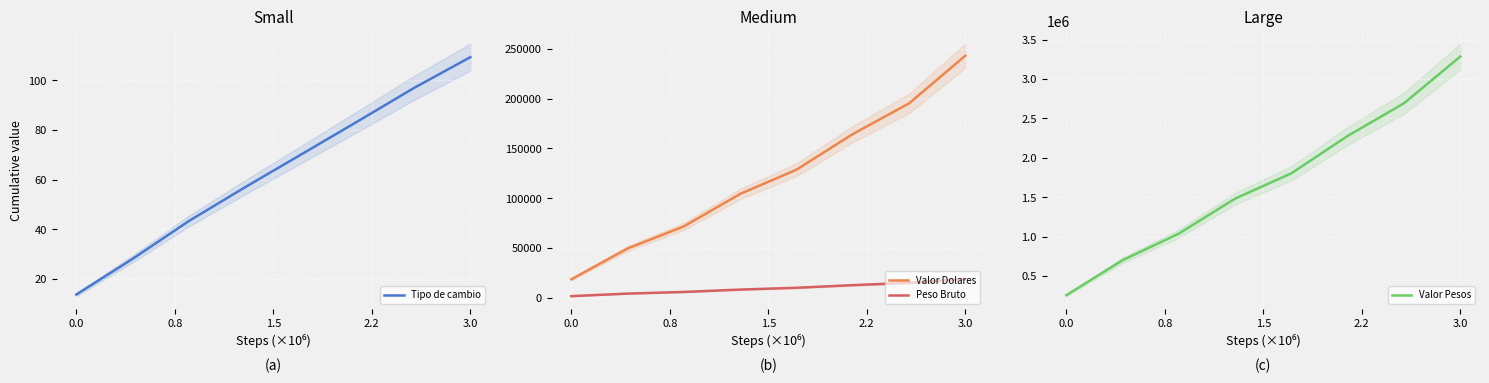

How many values in the Tipo de cambio series are below 70?

4